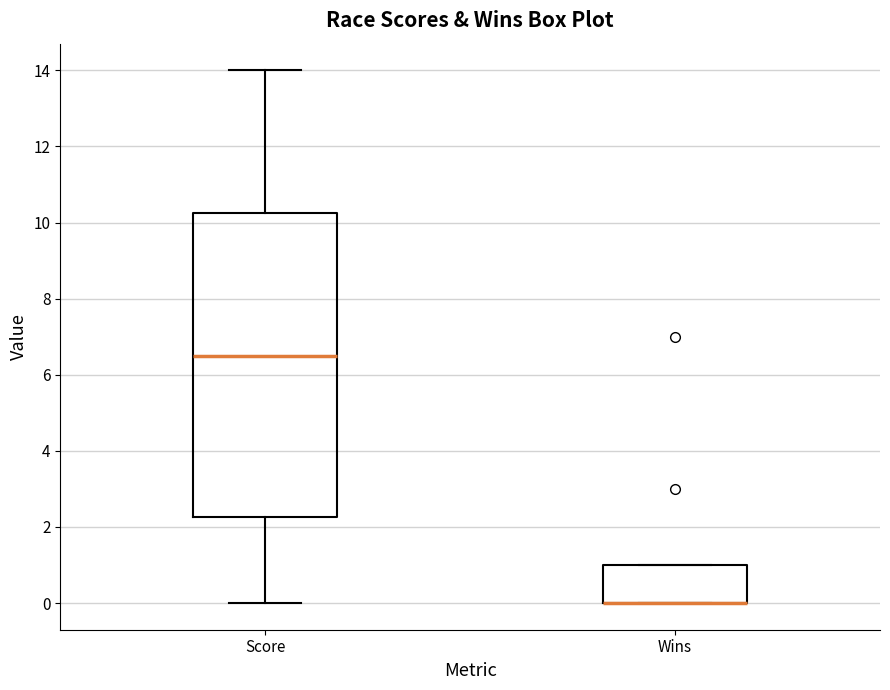

Reading left to right, read every box against the y-axis: the position of its median line, the range the box covers, and the ends of its whiskers. The values are not printed on the chart, so give them approximately, as read against the axis.

Score: median 6.6, box 2.2 to 10.2, whiskers 0.0 to 14.0
Wins: median 0.0 (drawn on the box's lower edge), box 0.0 to 1.0, whiskers 0.0 to 1.0